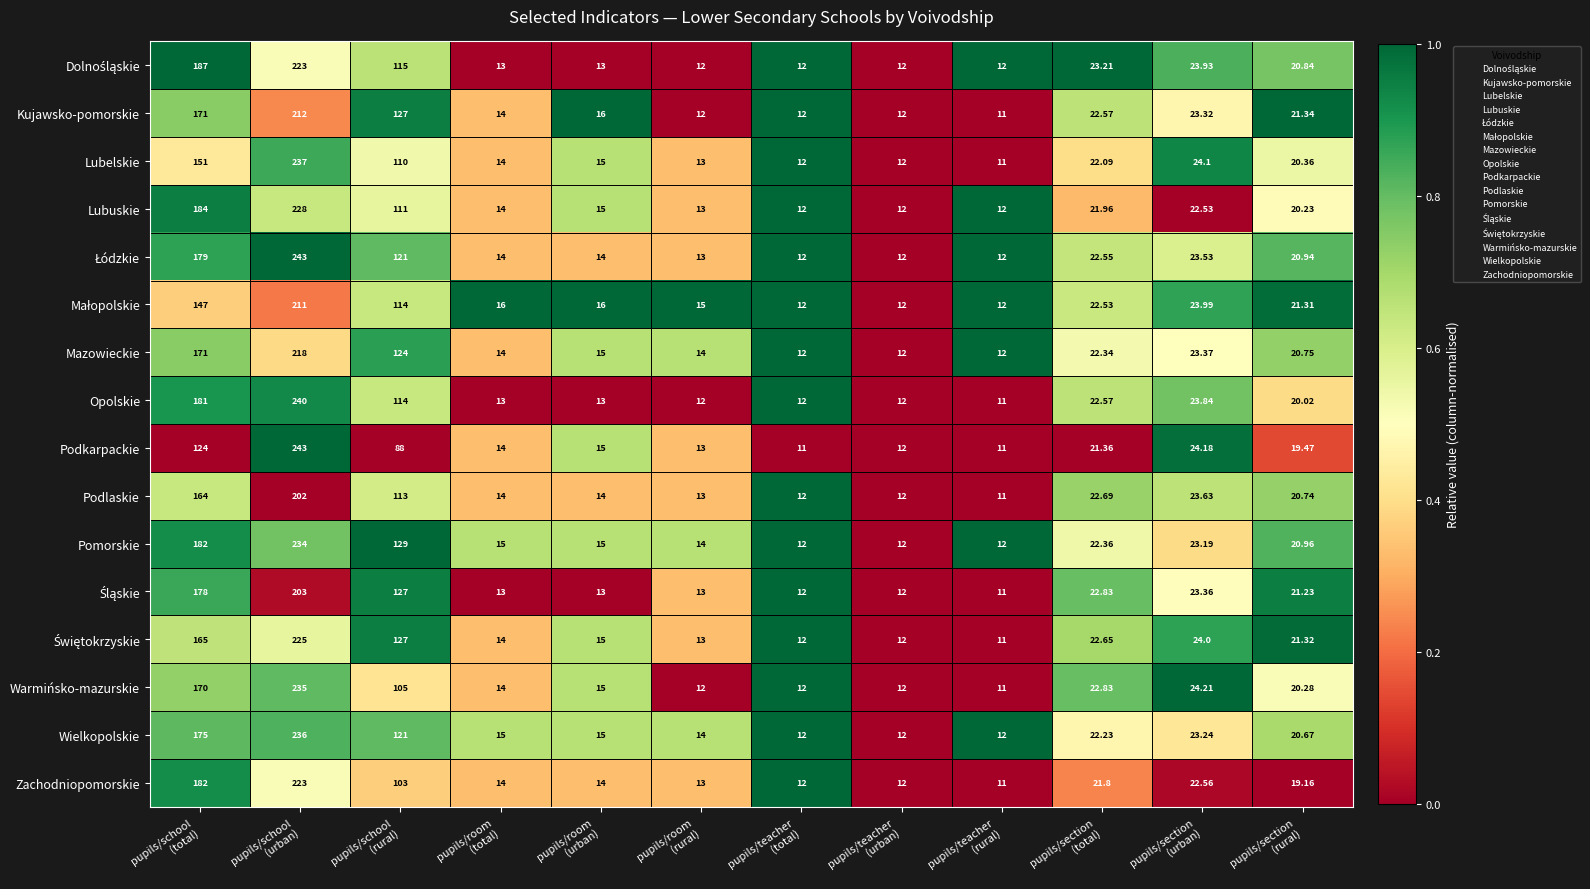

What is the total value across all series at pupils/room
(urban)?

233.0